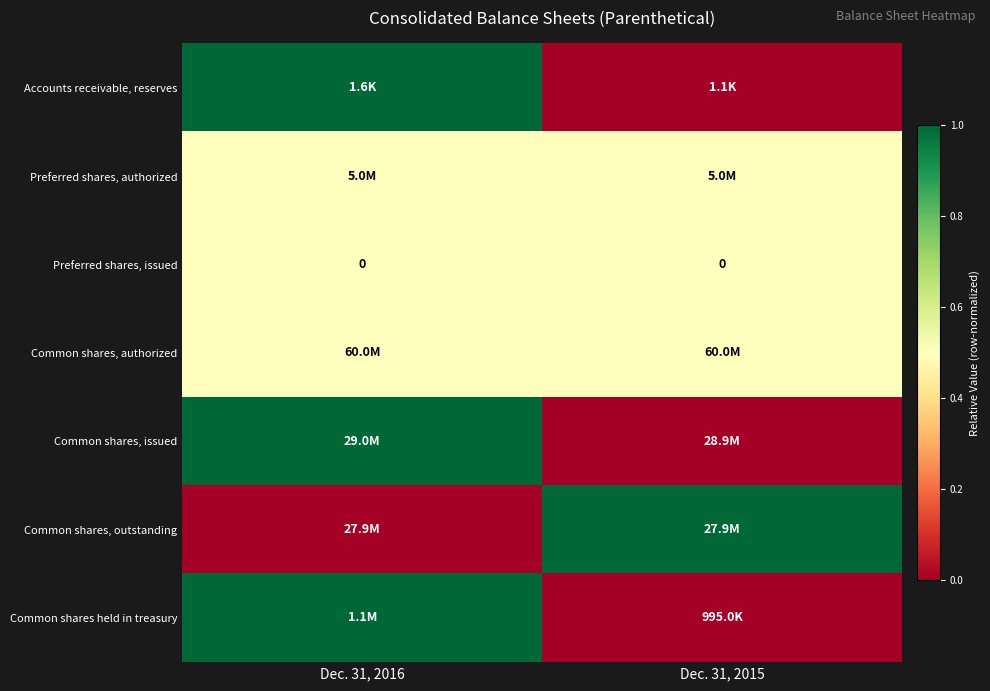

Is it true that Preferred shares, issued equals 0.0 at Dec. 31, 2015?

True